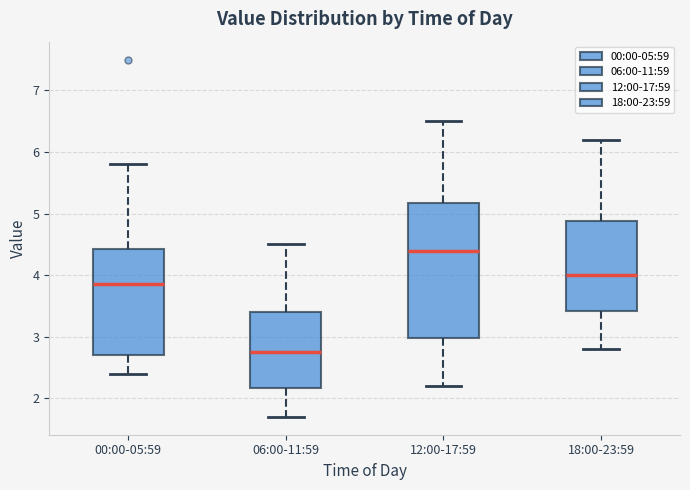

Reading left to right, read every box against the y-axis: the position of its median line, the range the box covers, and the ends of its whiskers. The values are not printed on the chart, so give them approximately, as read against the axis.

00:00-05:59: median 3.9, box 2.7 to 4.4, whiskers 2.4 to 5.8
06:00-11:59: median 2.8, box 2.2 to 3.4, whiskers 1.7 to 4.5
12:00-17:59: median 4.4, box 3.0 to 5.2, whiskers 2.2 to 6.5
18:00-23:59: median 4.0, box 3.4 to 4.9, whiskers 2.8 to 6.2